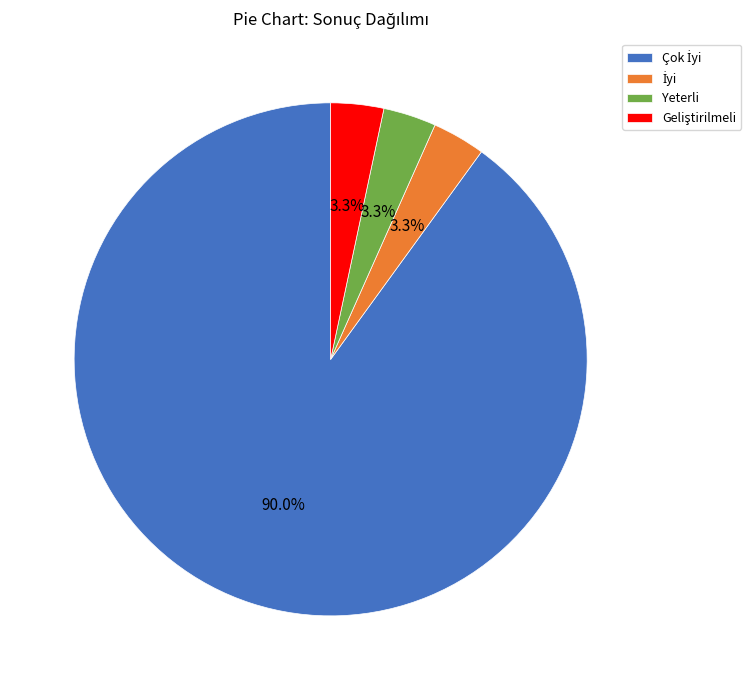

What portion of the pie excludes Yeterli?

96.7%